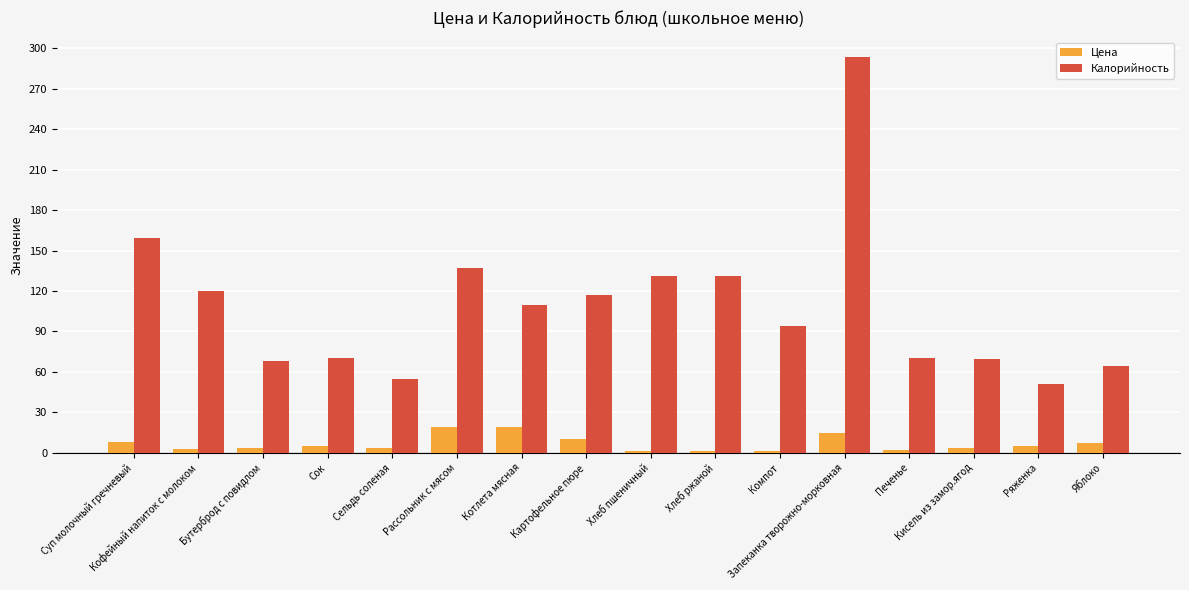

Are the bars grouped side by side (vs. stacked)?

Yes